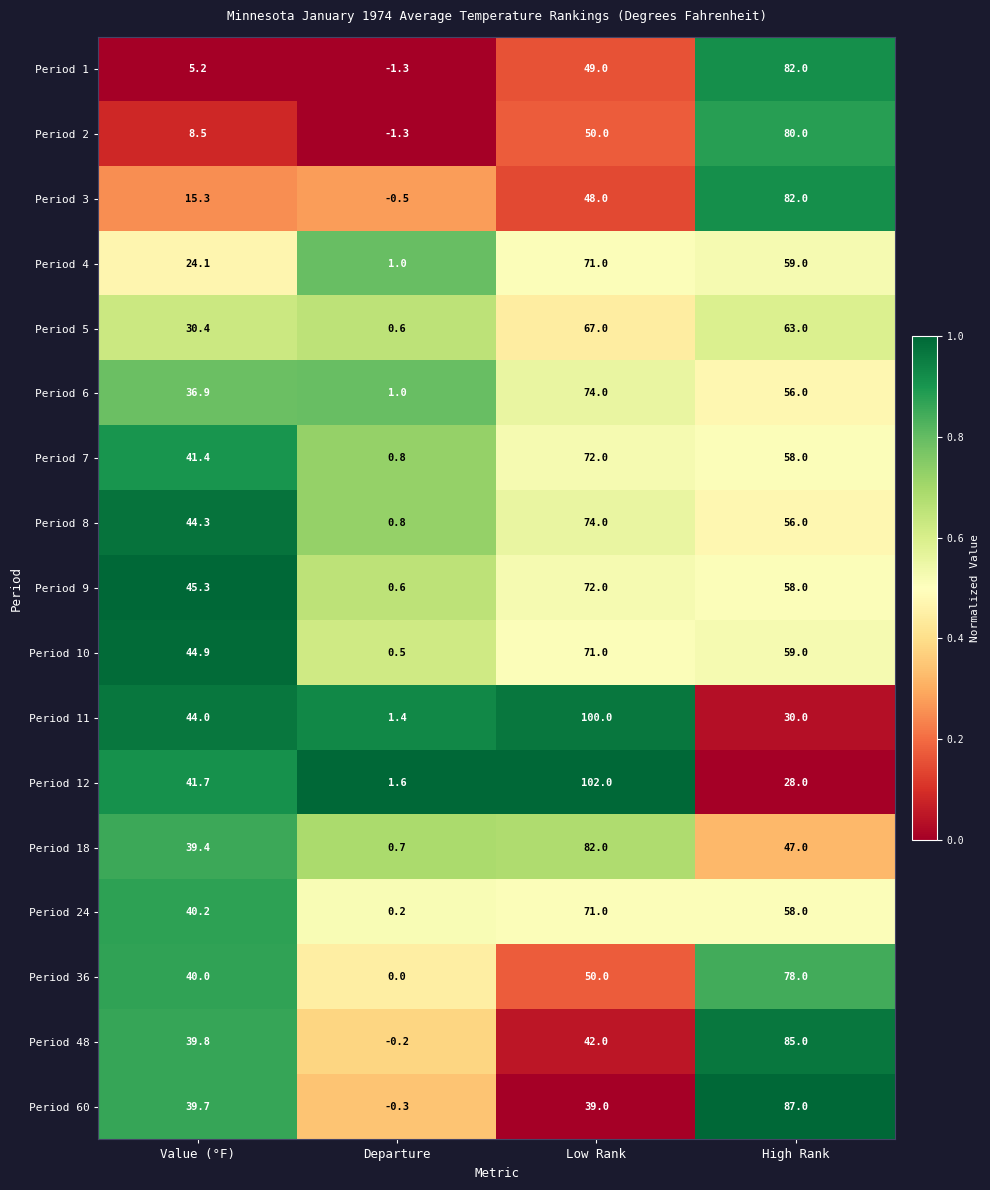

The value of Period 10 at Value (°F) is 75.4. True or false?

False